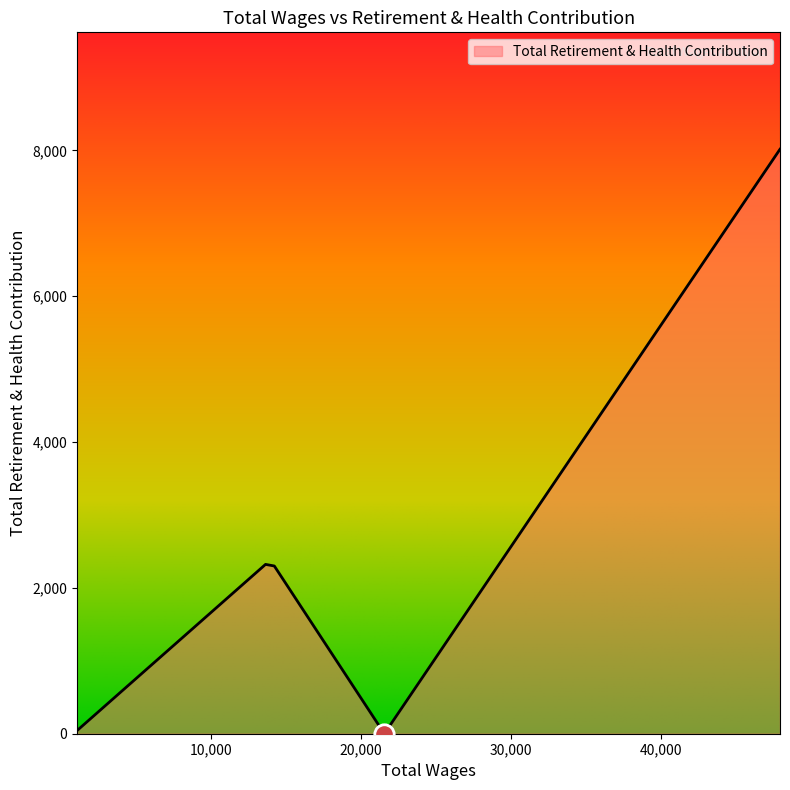

What is the sum of all values?

12681